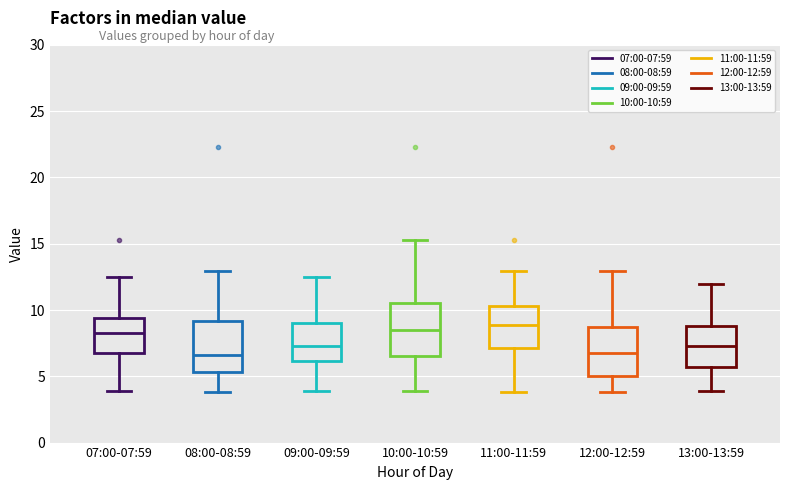

Reading left to right, read every box against the y-axis: the position of its median line, the range the box covers, and the ends of its whiskers. The values are not printed on the chart, so give them approximately, as read against the axis.

07:00-07:59: median 8.5, box 7.0 to 9.5, whiskers 4.0 to 12.5
08:00-08:59: median 6.5, box 5.5 to 9.0, whiskers 4.0 to 13.0
09:00-09:59: median 7.5, box 6.0 to 9.0, whiskers 4.0 to 12.5
10:00-10:59: median 8.5, box 6.5 to 10.5, whiskers 4.0 to 15.5
11:00-11:59: median 9.0, box 7.0 to 10.5, whiskers 4.0 to 13.0
12:00-12:59: median 6.5, box 5.0 to 8.5, whiskers 4.0 to 13.0
13:00-13:59: median 7.5, box 5.5 to 9.0, whiskers 4.0 to 12.0